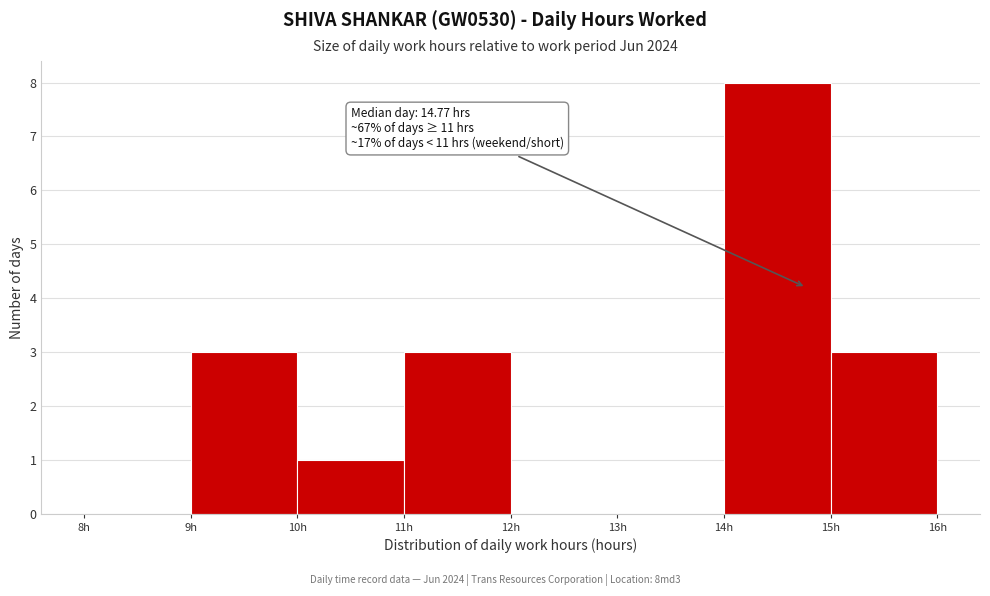

Which range on the x-axis has the tallest bar?

14 to 15